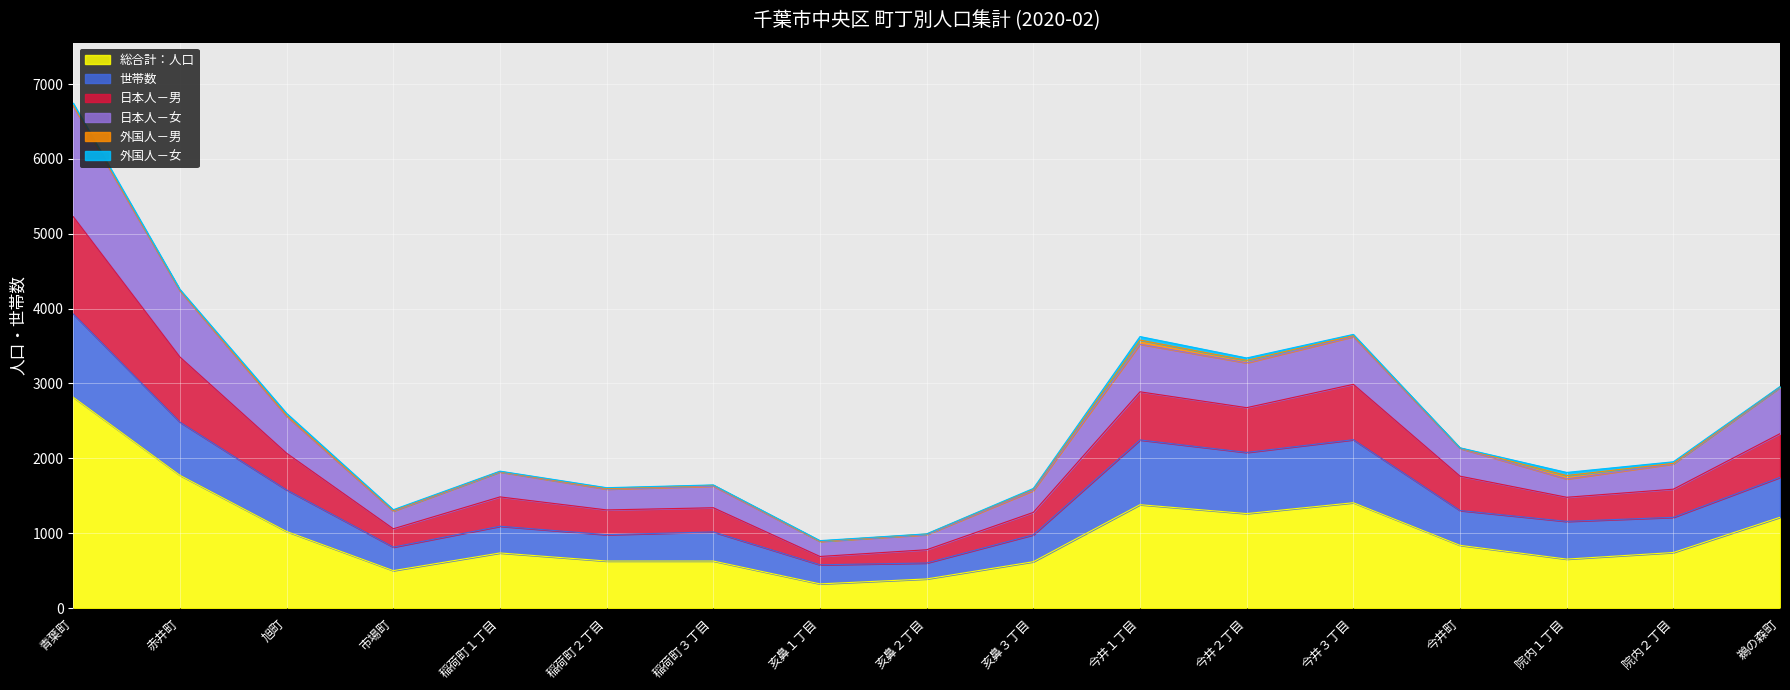

At which category is the sum across all series the highest?

青葉町